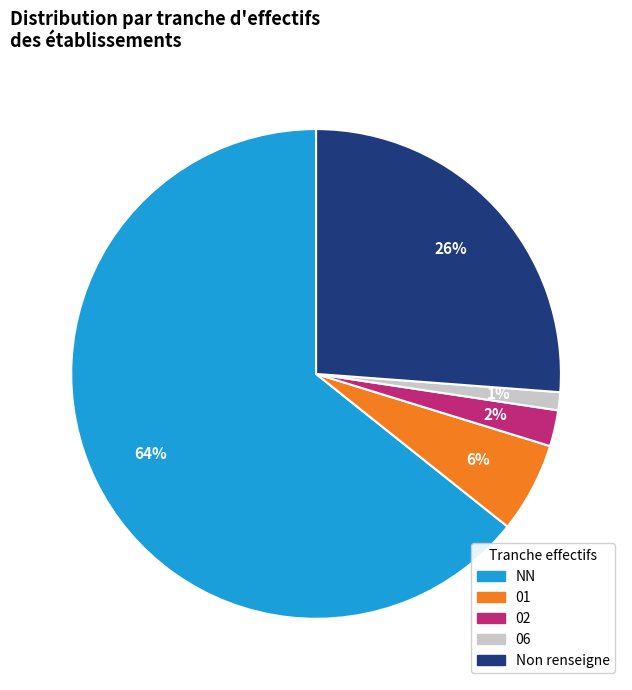

Which category has the biggest portion of the pie?

NN